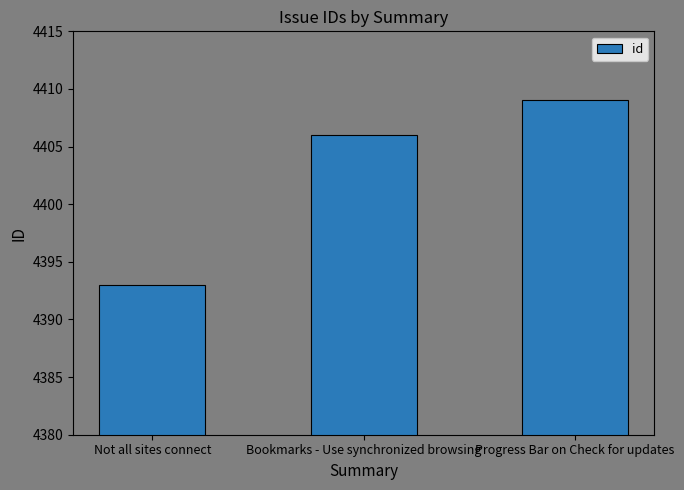

How many bars are there in total?

3